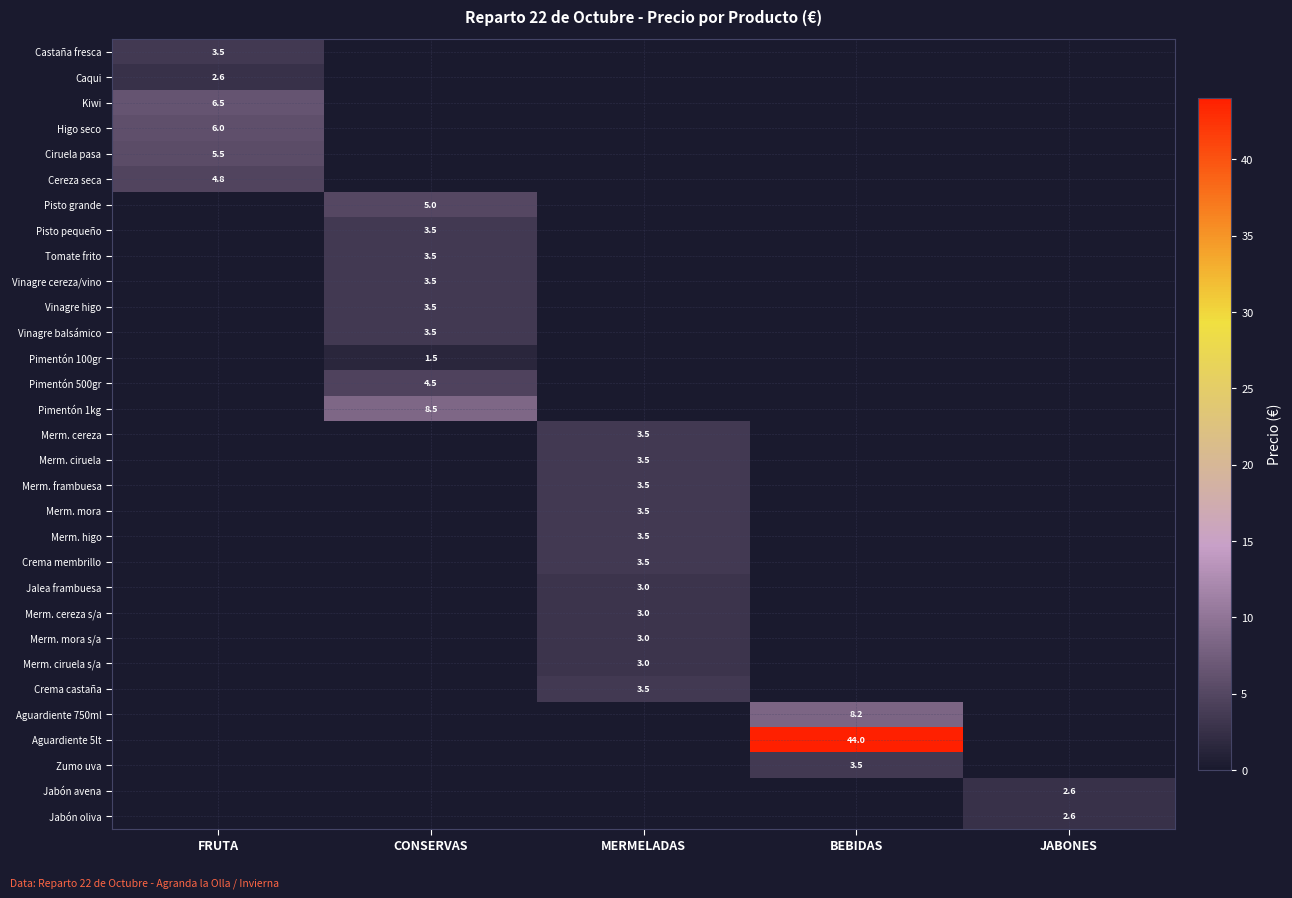

True or false: Caqui has a value of 3.6 at FRUTA.

False